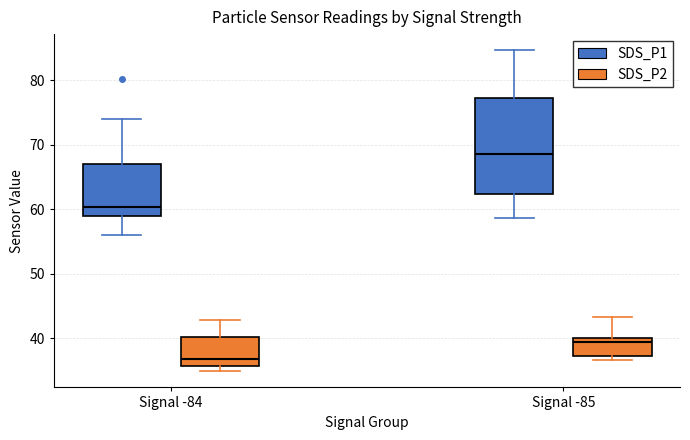

Reading left to right, transcribe this box plot: for each box, give where its median line is, the range the box spans, and where its two whiskers end, as read against the y-axis. The values are not printed on the chart, so give them approximately, as read against the axis.

Signal -84 (SDS_P1): median 60, box 59 to 67, whiskers 56 to 74
Signal -84 (SDS_P2): median 37, box 36 to 40, whiskers 35 to 43
Signal -85 (SDS_P1): median 69, box 62 to 77, whiskers 59 to 85
Signal -85 (SDS_P2): median 39, box 37 to 40, whiskers 37 (just below the box's lower edge) to 43